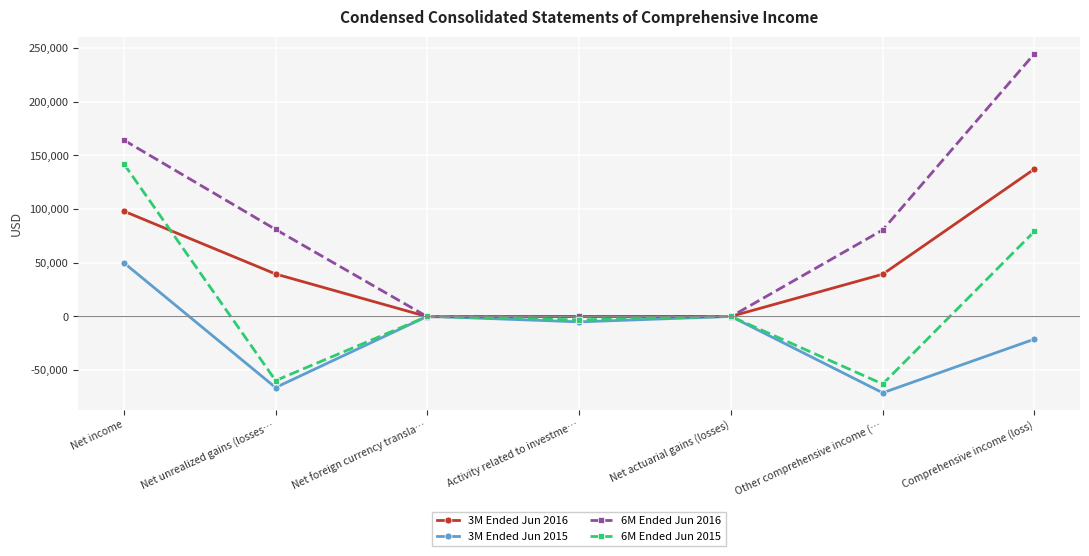

Does the chart have visible grid lines?

Yes